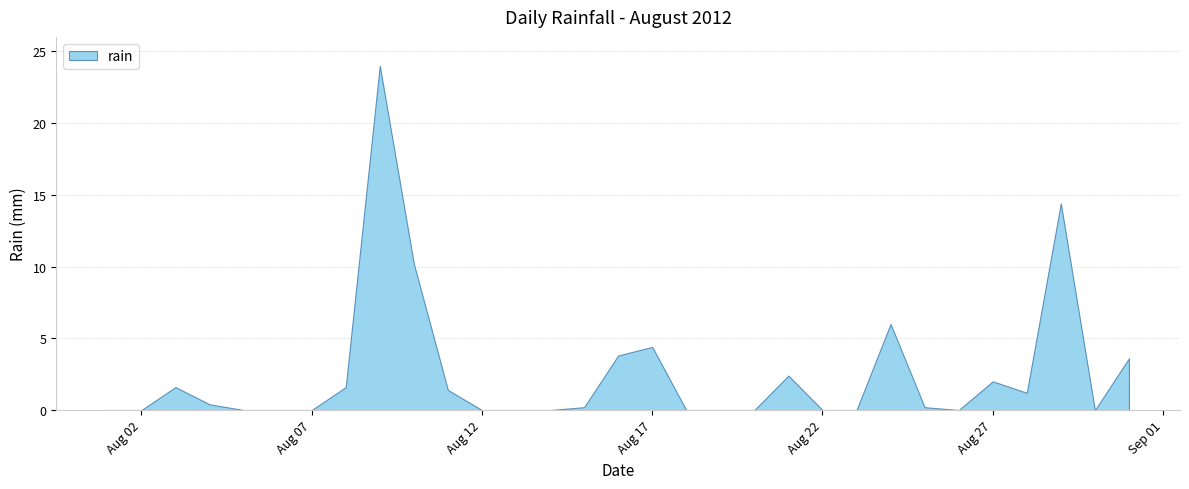

Between 2012-08-28 and 2012-08-10, which is larger?

2012-08-10